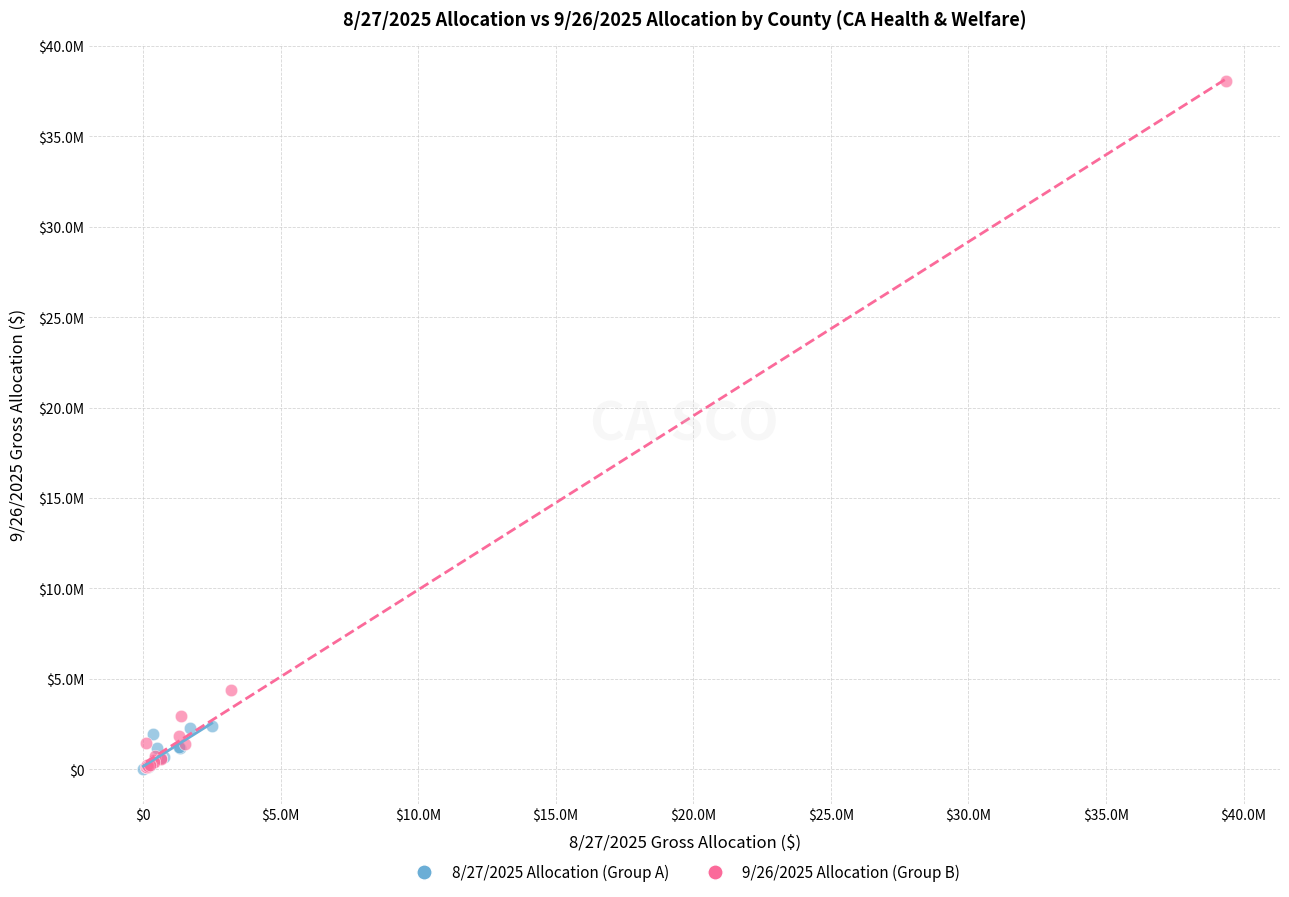

Which series reaches the maximum Y coordinate?

9/26/2025 Allocation (Group B)